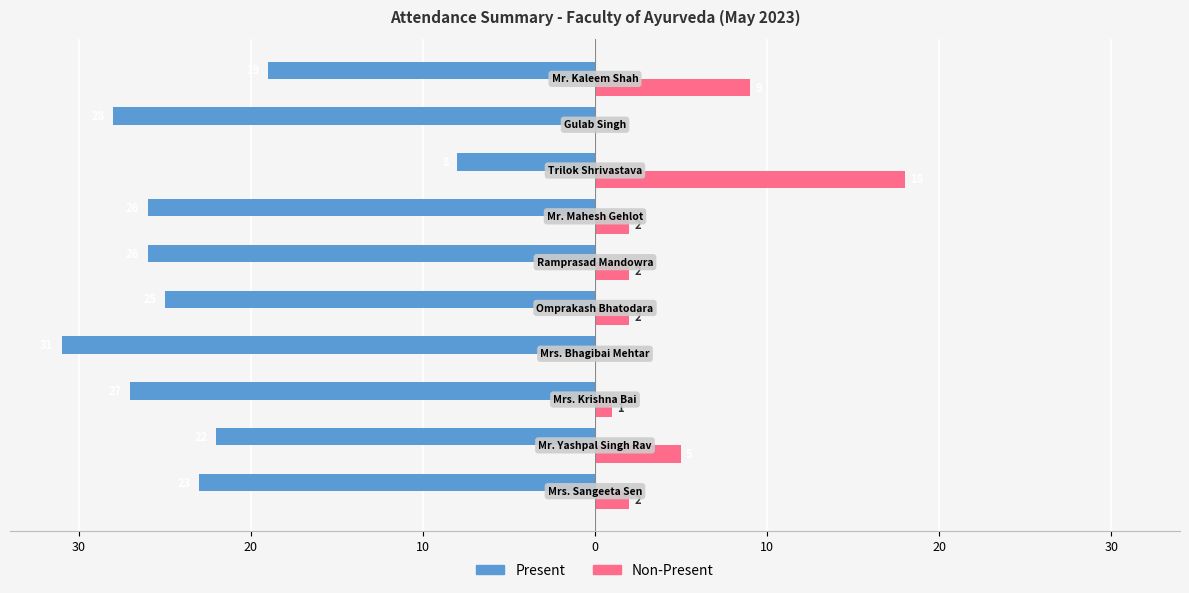

Reading left to right, extract all data points from this chart.

Present: -23	-22	-27	-31	-25	-26	-26	-8	-28	-19
Non-Present: 2	5	1	0	2	2	2	18	0	9